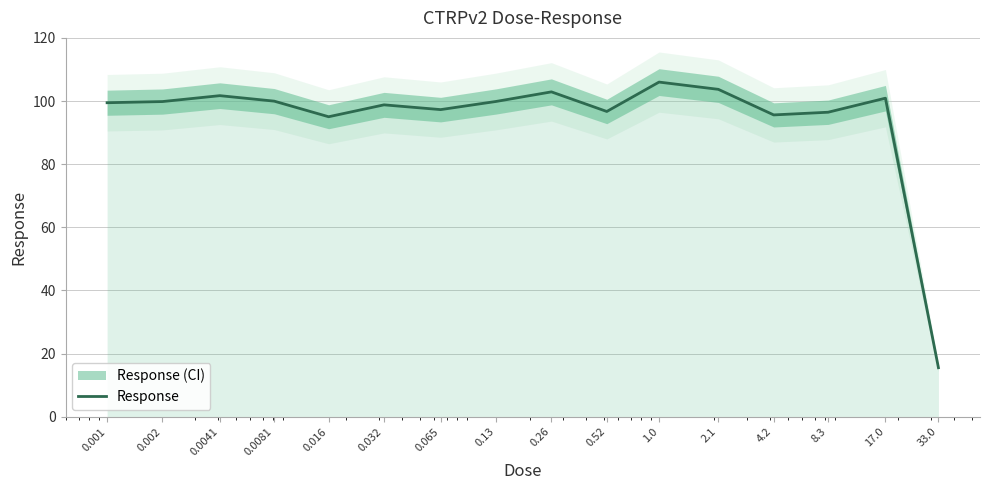

Rank the categories by value from lowest to highest.

33.0, 0.016, 4.2, 8.3, 0.52, 0.065, 0.032, 0.001, 0.002, 0.13, 0.0081, 17.0, 0.0041, 0.26, 2.1, 1.0